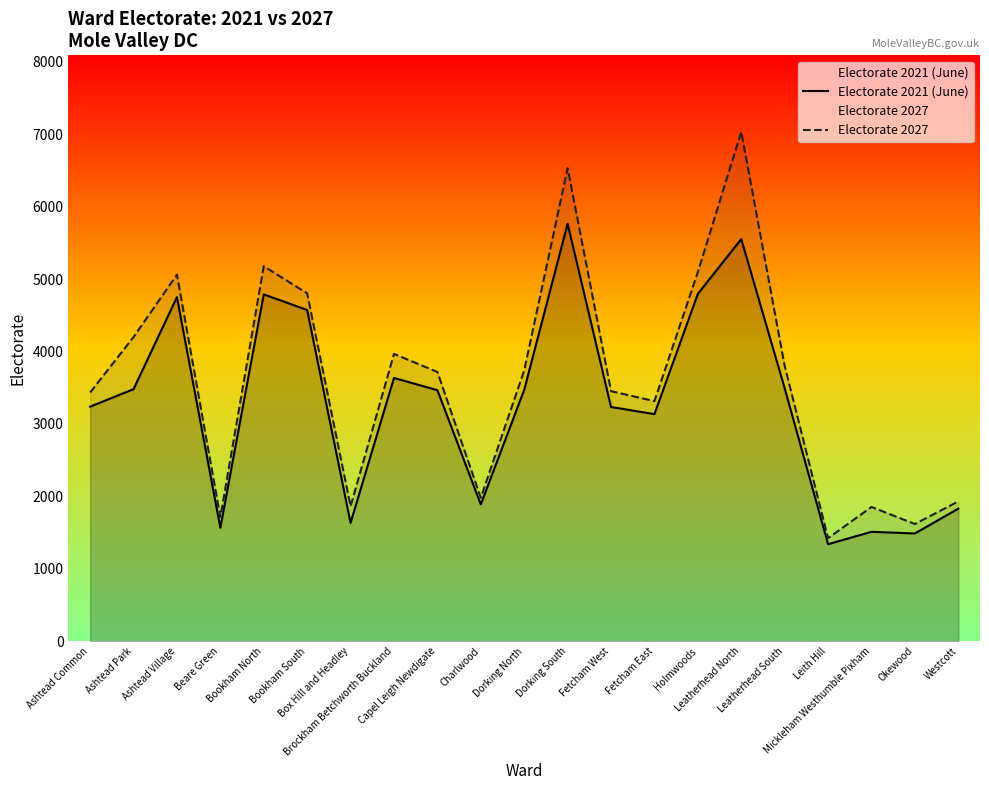

Which category has the highest value across all series?

Leatherhead North